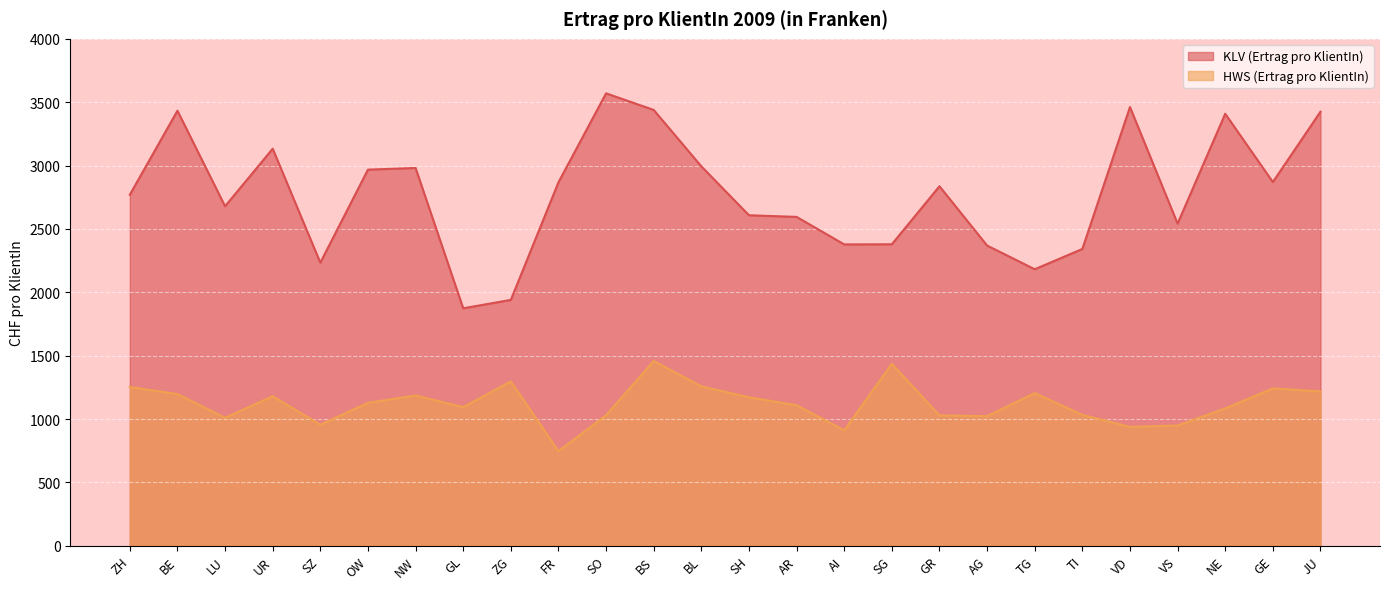

At how many categories does at least one series exceed 2517?

18